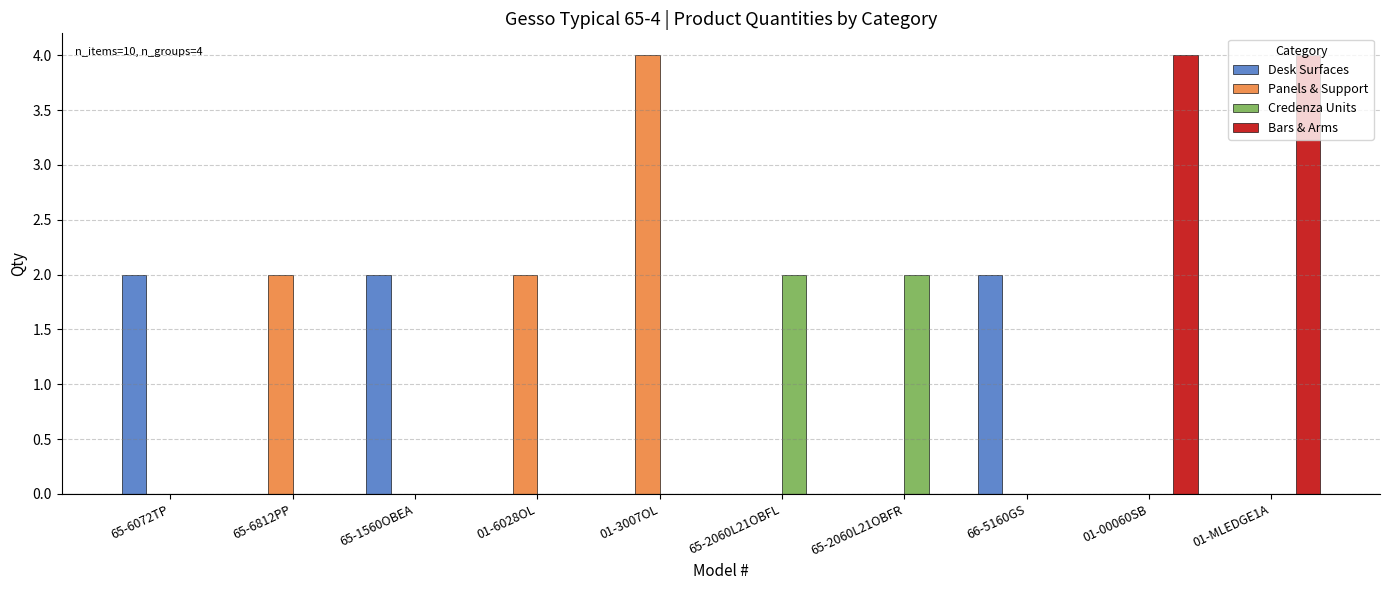

The value of Bars & Arms at 66-5160GS is nan. True or false?

False